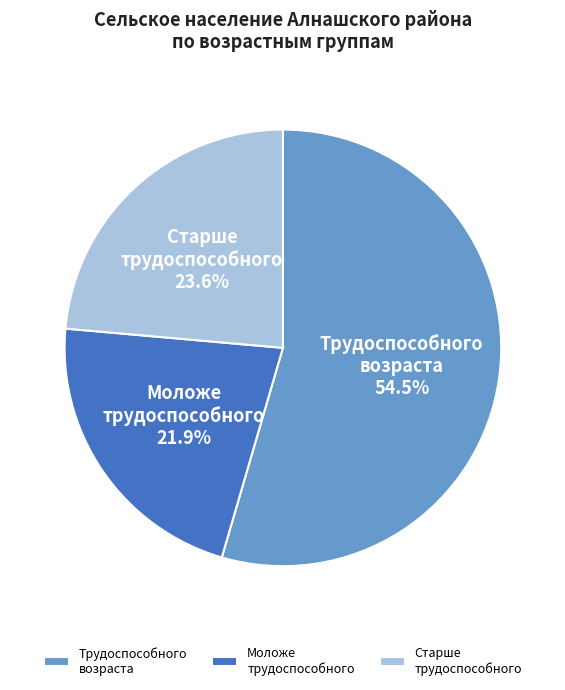

Which has a higher value, Старше трудоспособного or Моложе трудоспособного?

Старше трудоспособного